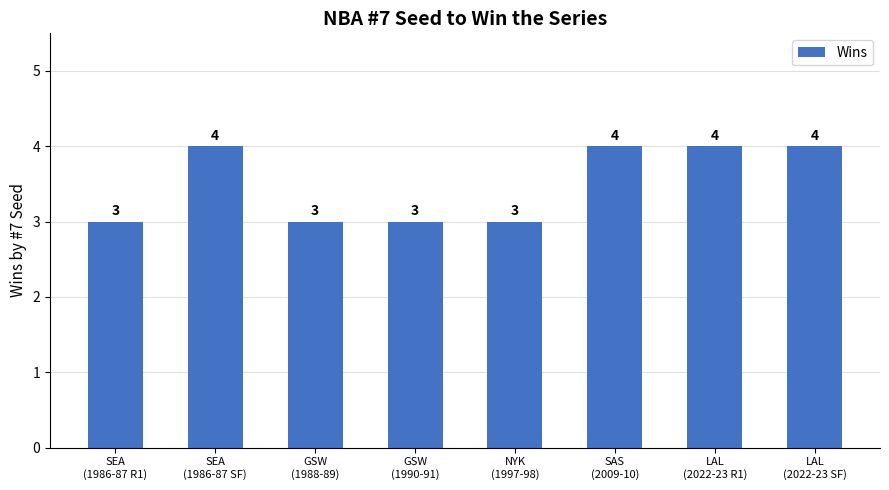

What is the greatest value displayed?

4